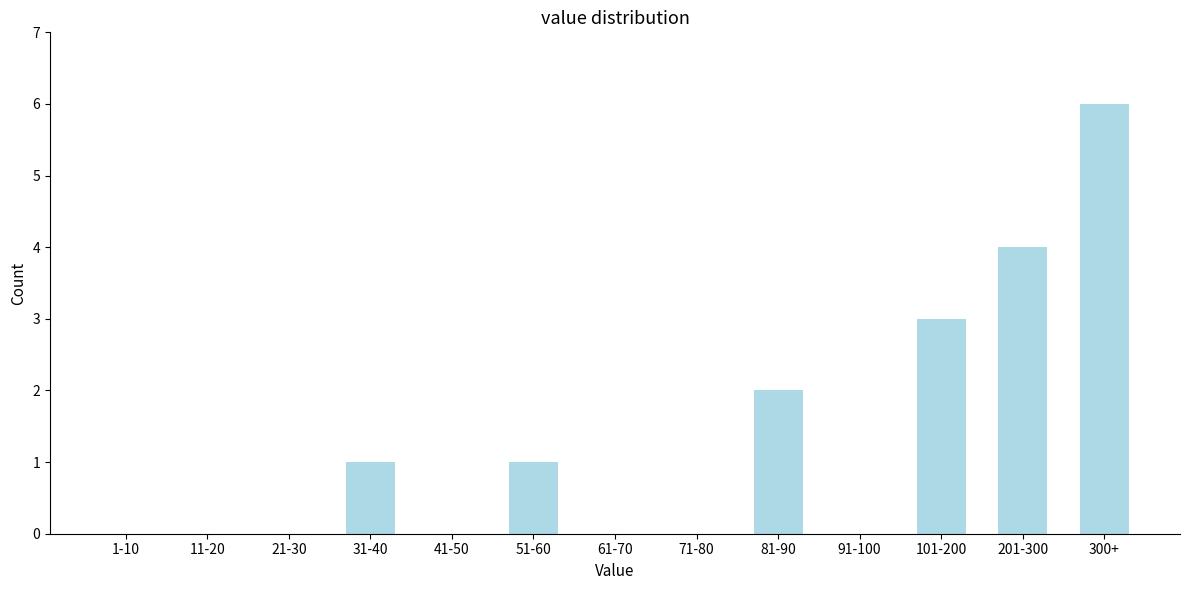

Reading left to right, transcribe all the data shown in this chart.

1-10=0	11-20=0	21-30=0	31-40=1	41-50=0	51-60=1	61-70=0	71-80=0	81-90=2	91-100=0	101-200=3	201-300=4	300+=6